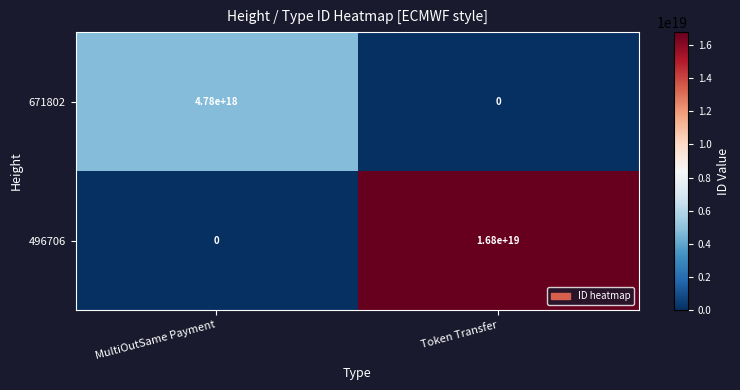

At which category does the chart reach its peak across all series?

Token Transfer